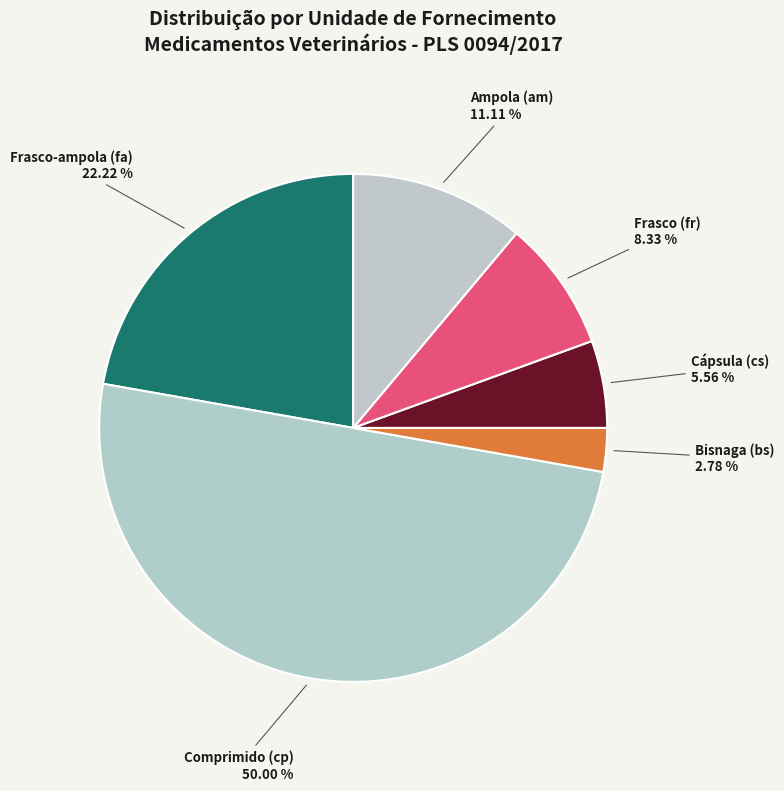

How many slices are in this pie chart?

6